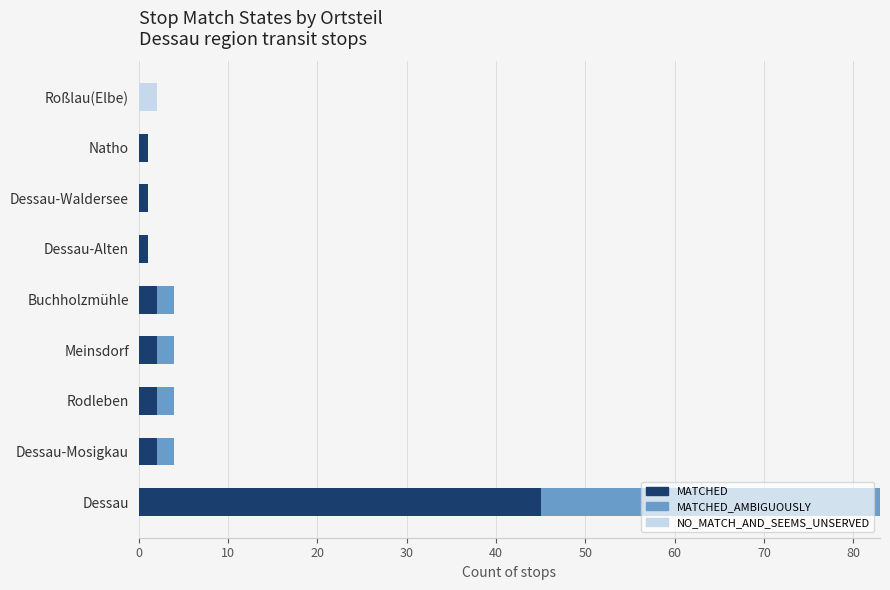

The value of MATCHED at Dessau-Mosigkau is 2. True or false?

True